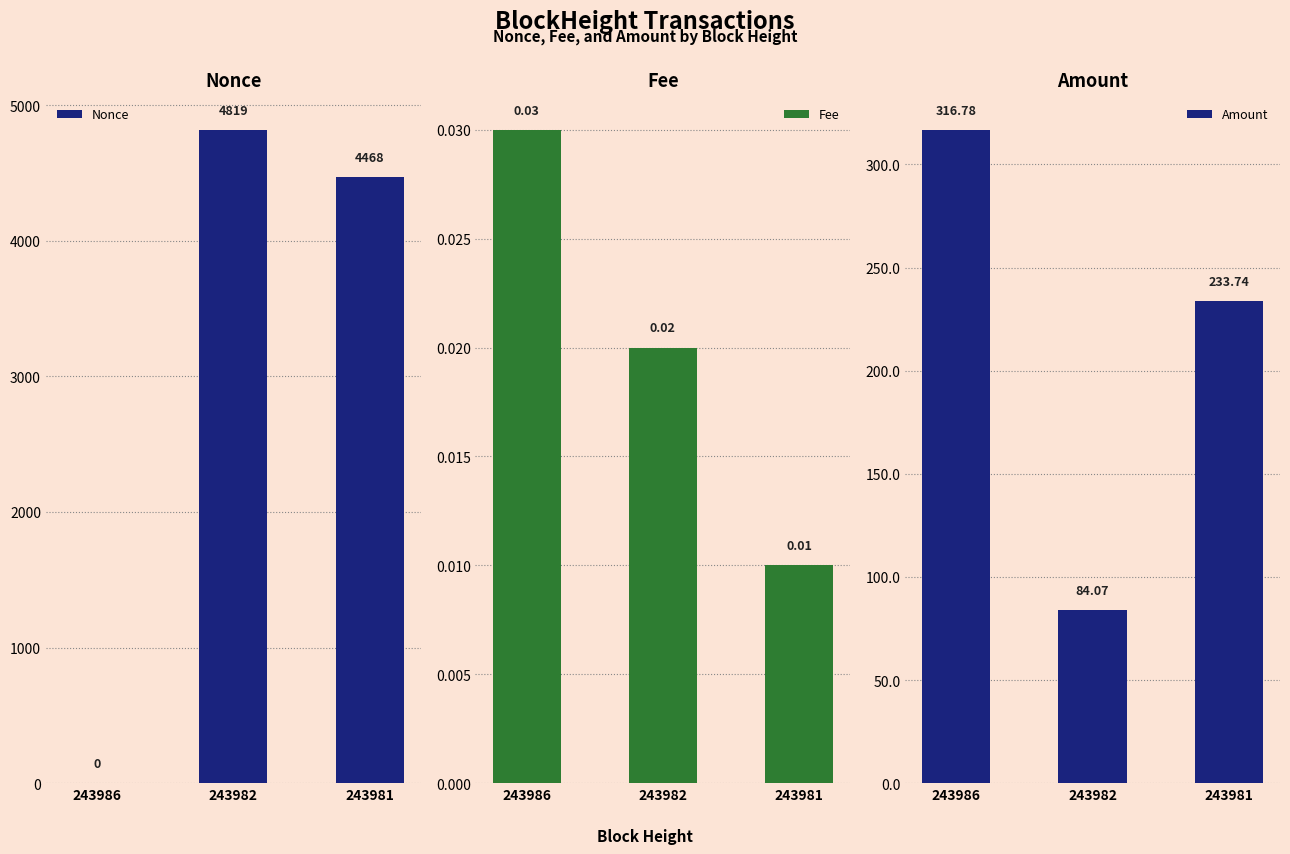

Reading left to right, transcribe all the data shown in this chart.

Nonce: 0.0	4819.0	4468.0
Fee: 0.0	0.0	0.0
Amount: 316.8	84.1	233.7